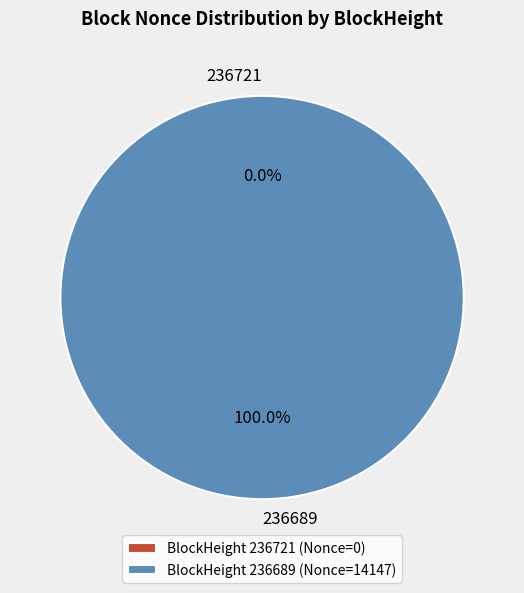

Which category accounts for the majority?

236689